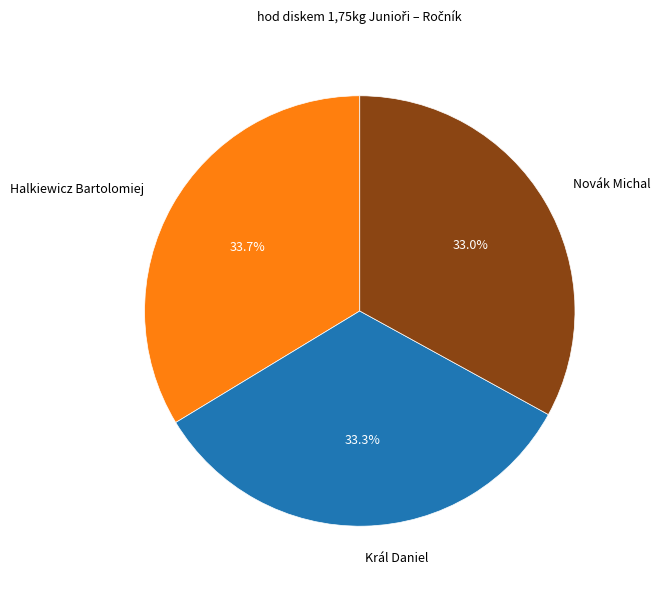

Does Král Daniel represent more than half of the total?

No